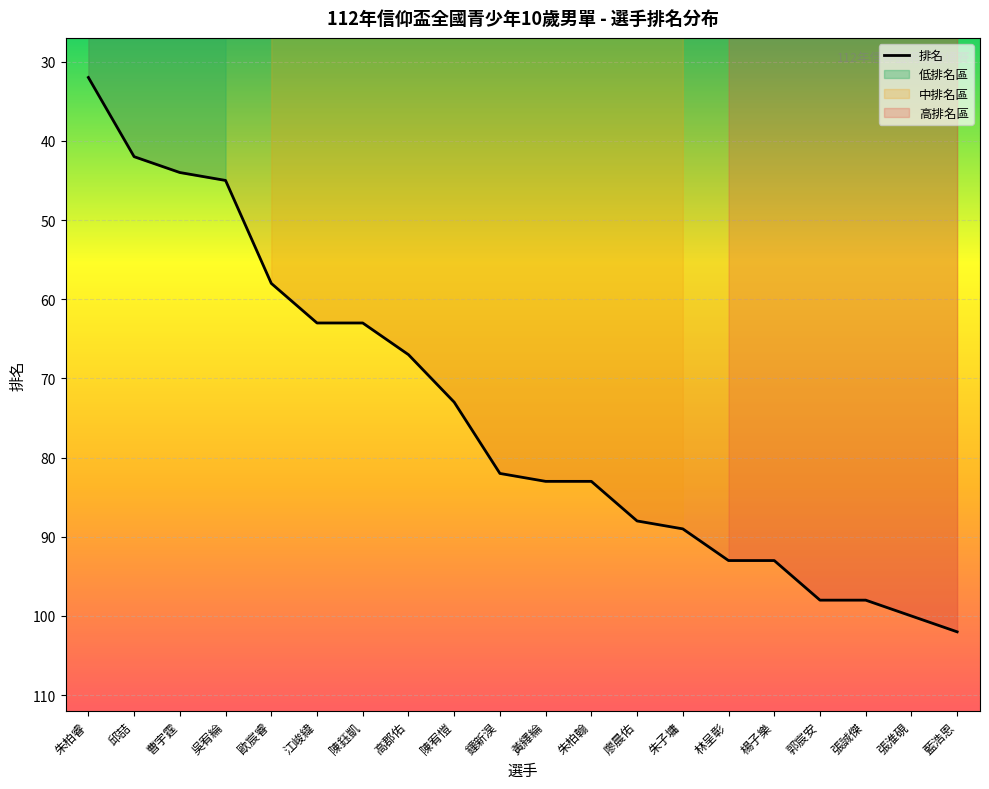

The 排名 series shows 43 at 陳宥愷. True or false?

False